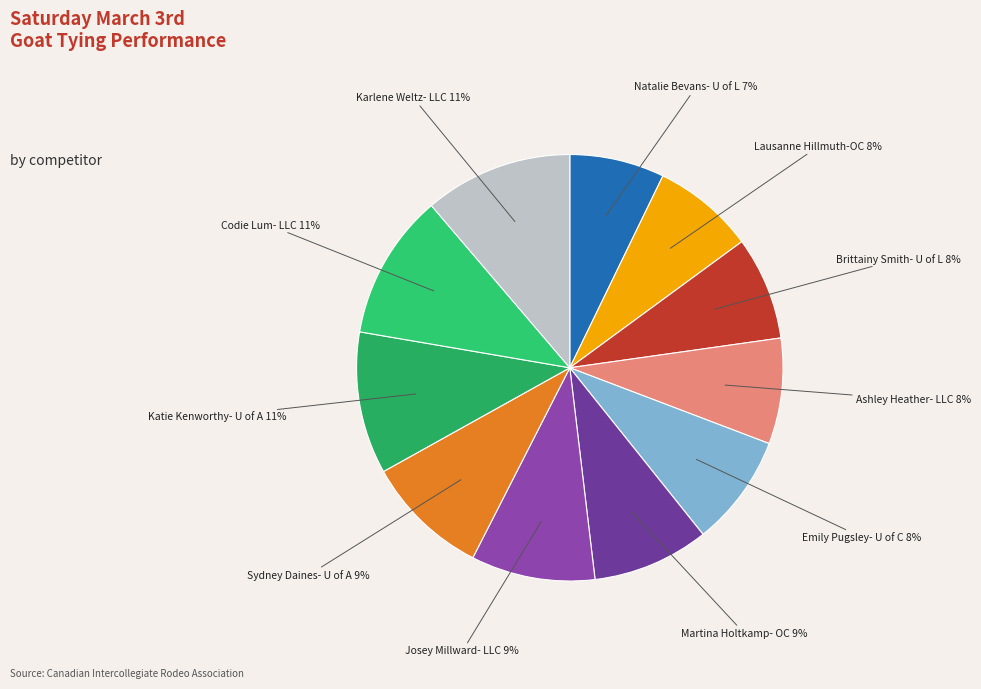

Count the number of slices in the pie.

11